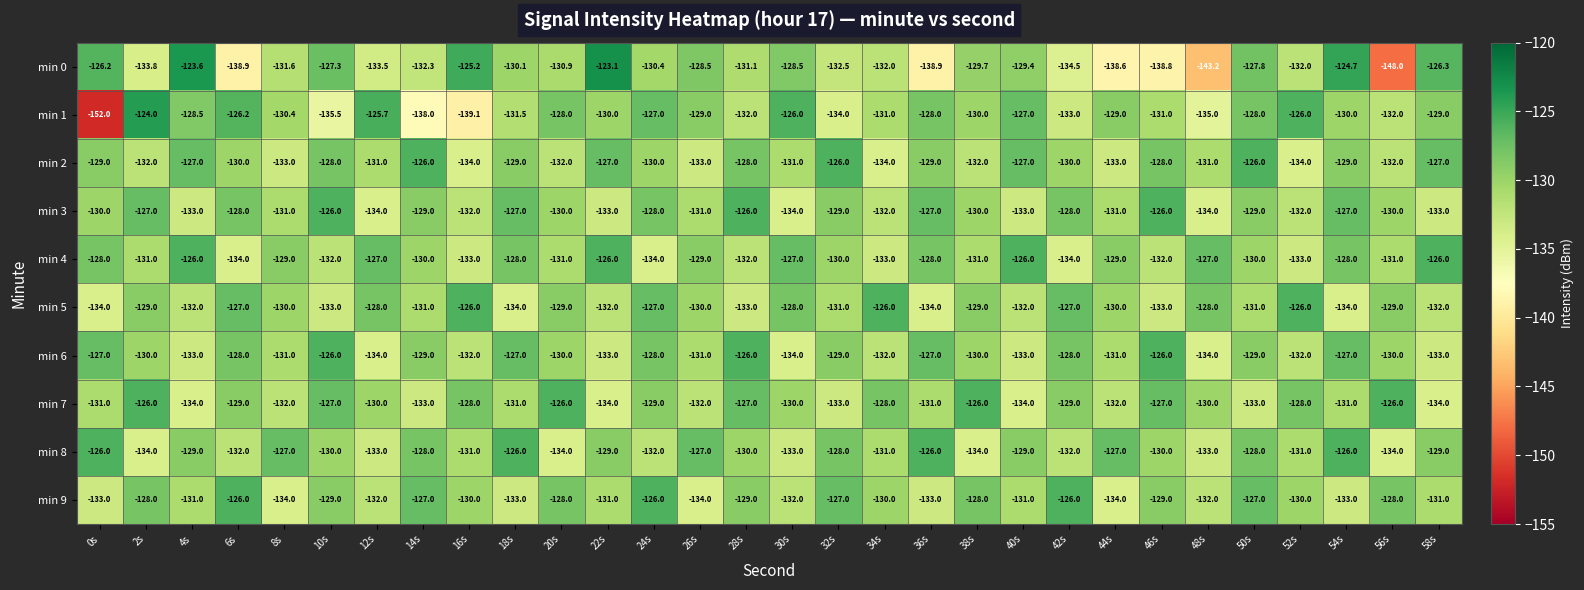

Which category has the lowest value across all series?

0s